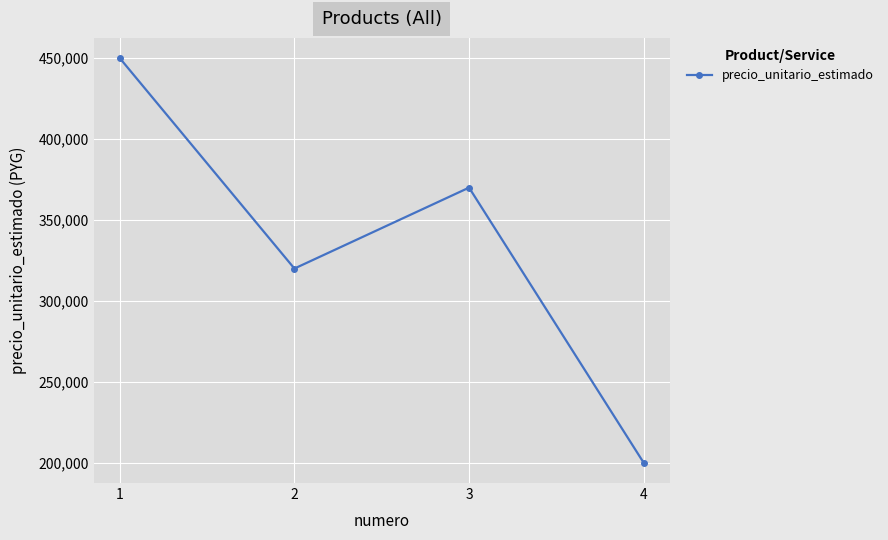

What is the smallest value displayed?

200000